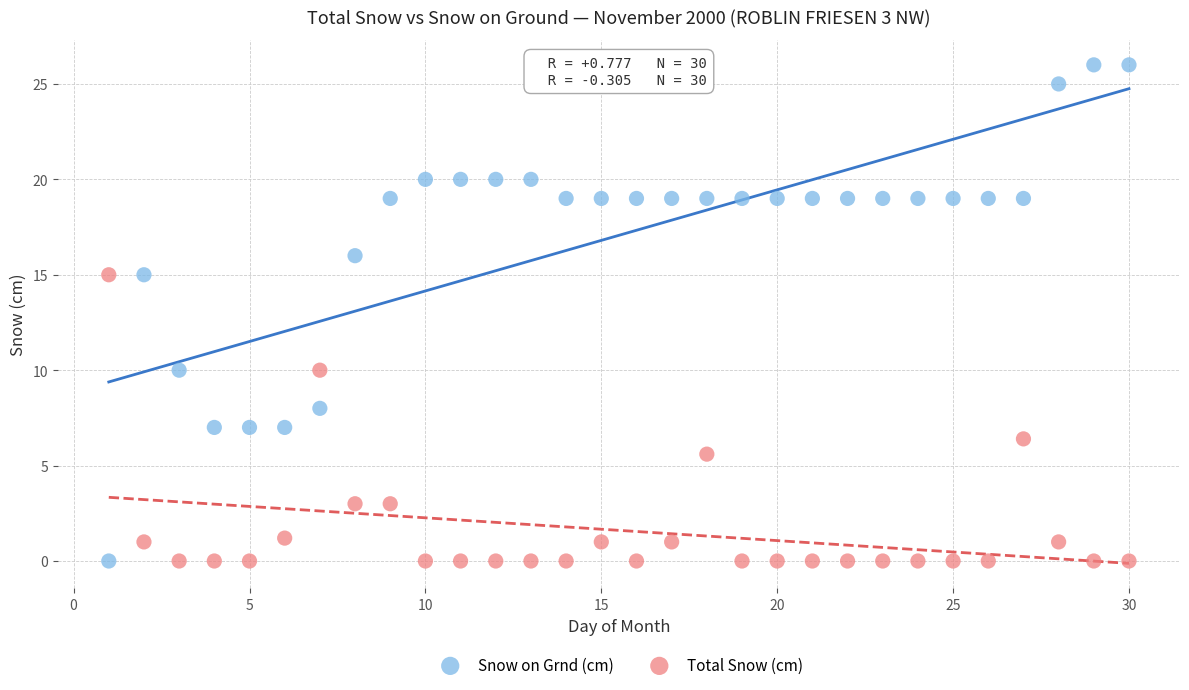

Which series reaches the maximum Y coordinate?

Snow on Grnd (cm)